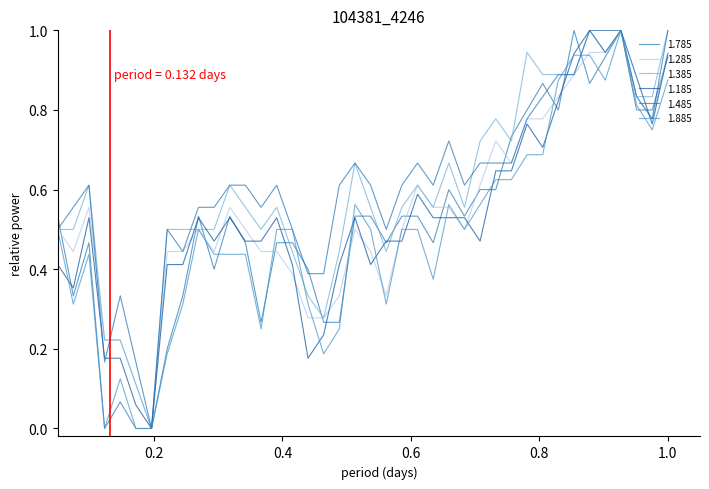

Is this an area chart (filled region under the line)?

No